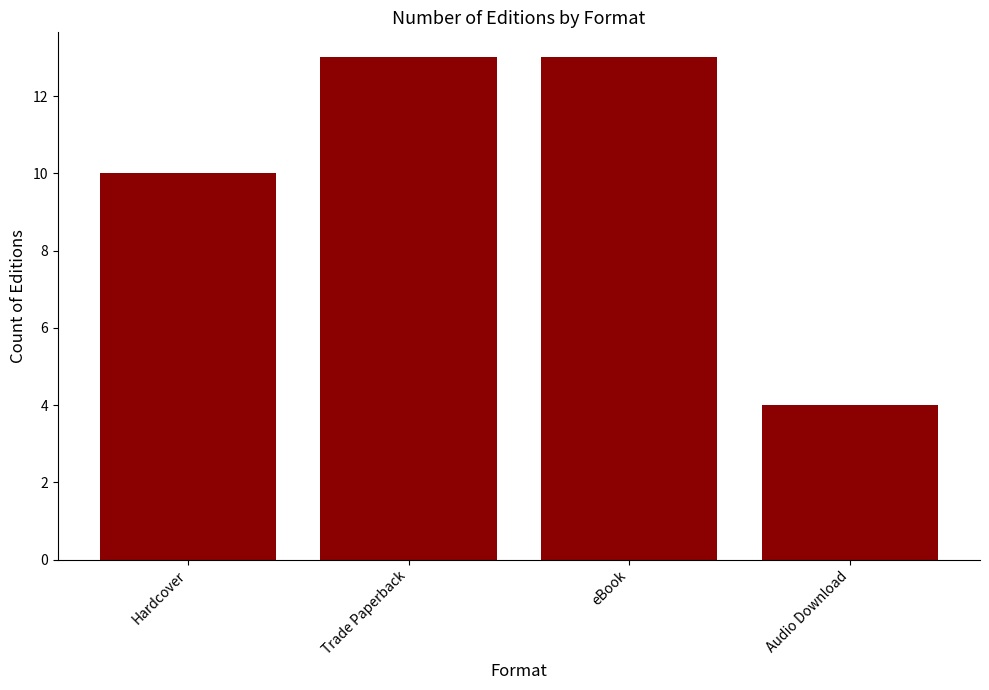

How many data points does each series have?

4